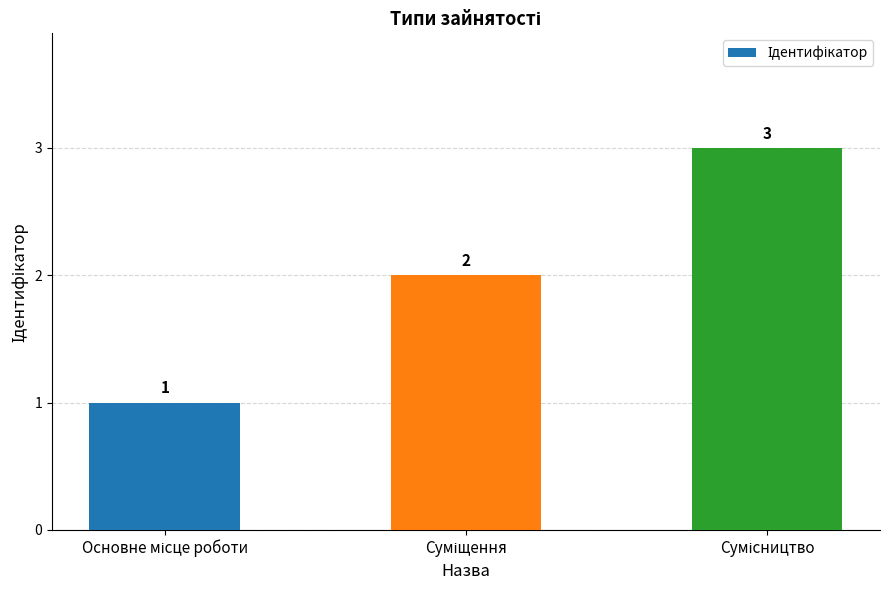

How many data points does each series have?

3